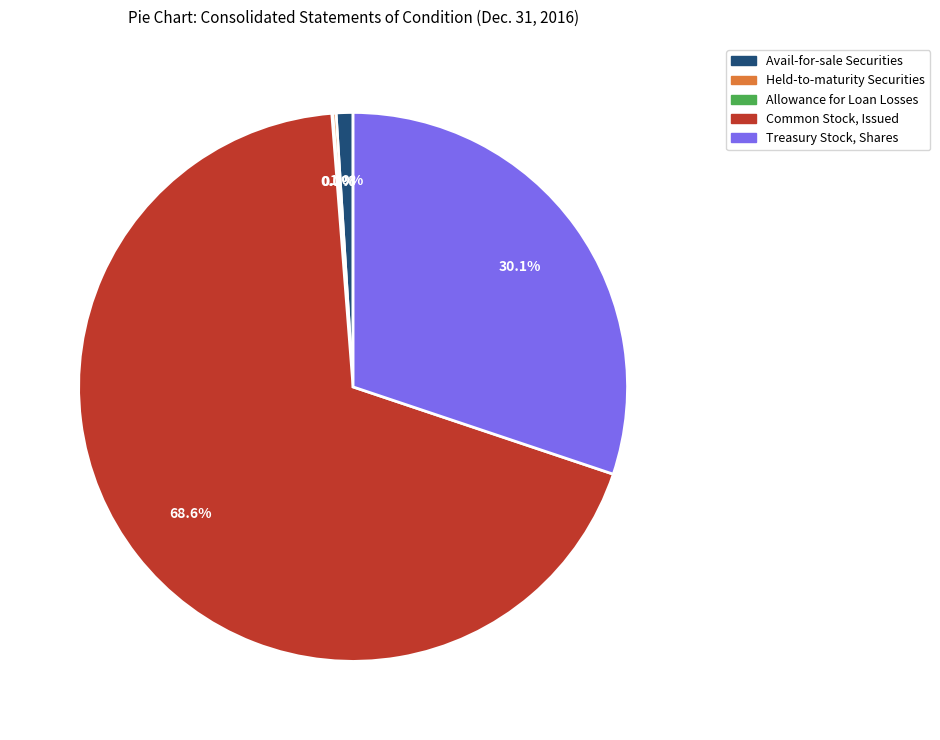

Combined, what portion of the pie is Treasury Stock, Shares and Avail-for-sale Securities?

31.1%